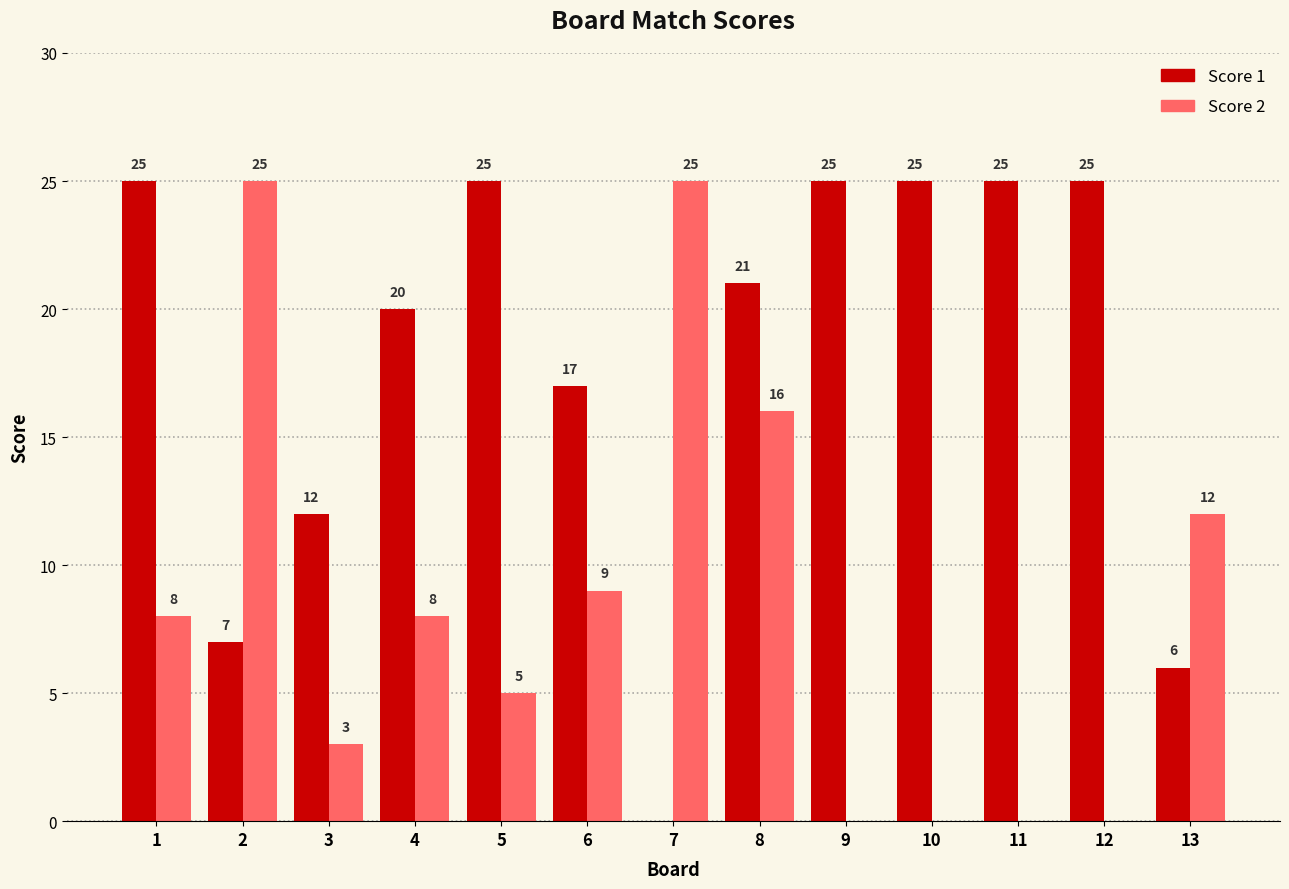

Between 1 and 6, which series saw the biggest shift?

Score 1